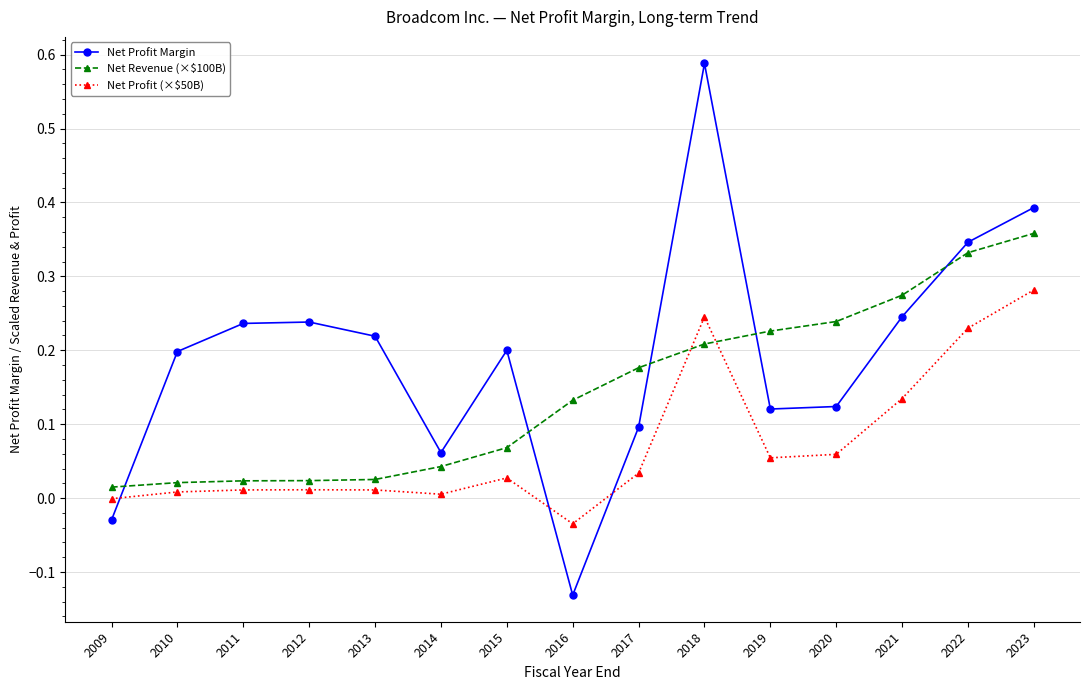

How many intersections are there between Net Revenue (×$100B) and Net Profit (×$50B)?

2